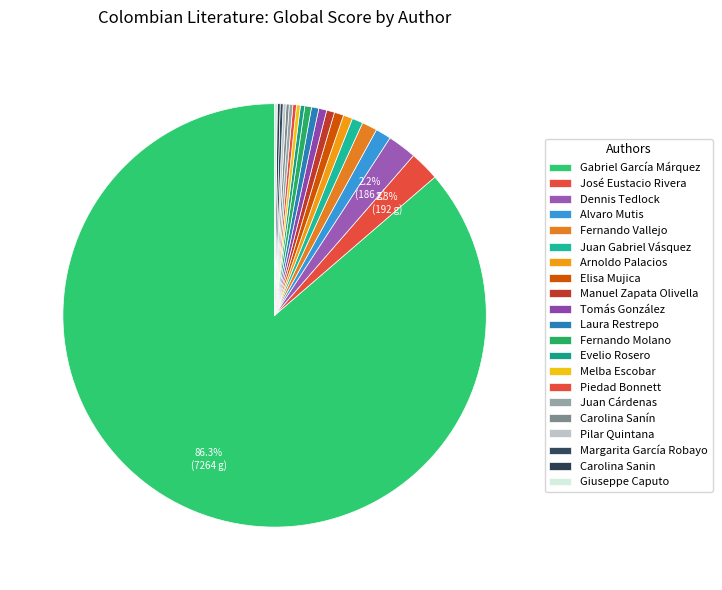

Combined, what portion of the pie is Carolina Sanin and Laura Restrepo?

0.8%